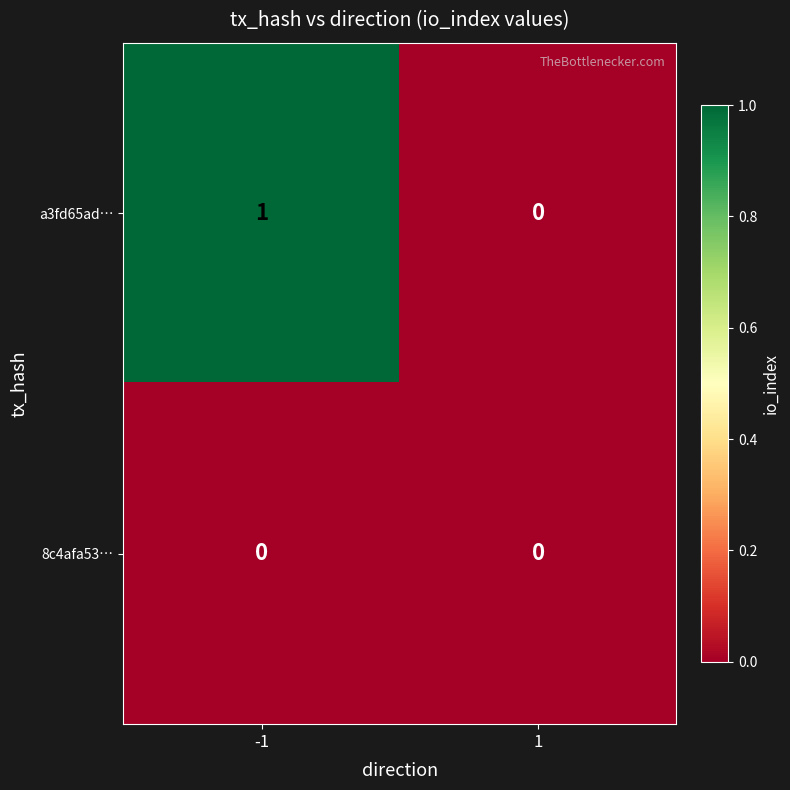

List the series in order of their peak value, lowest first.

8c4afa53…, a3fd65ad…